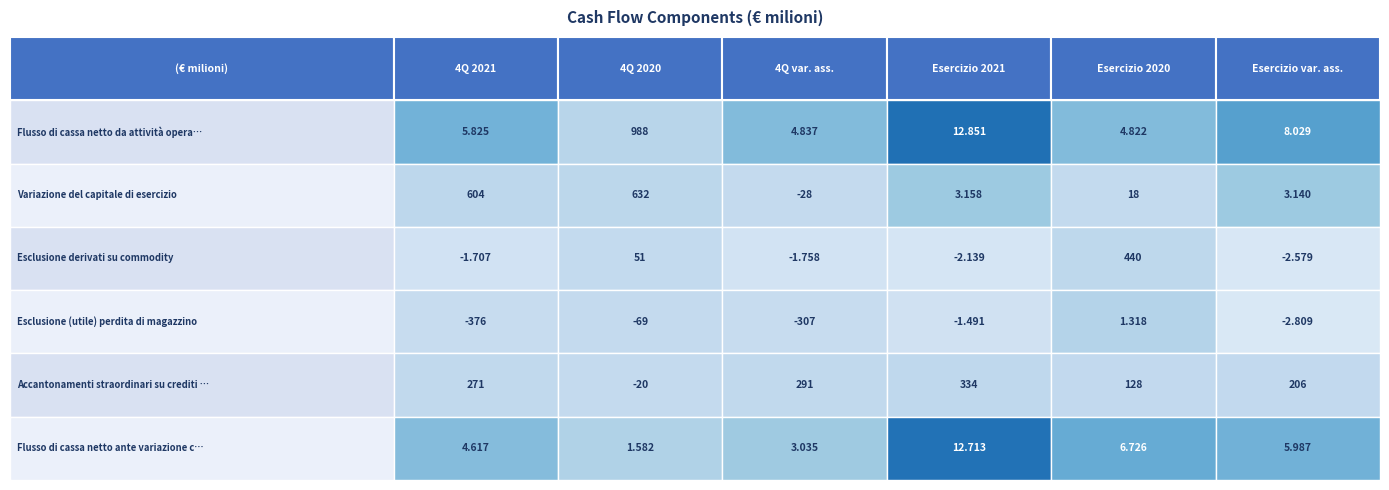

Where does the Esclusione (utile) perdita di magazzino series first go above -307?

4Q 2020